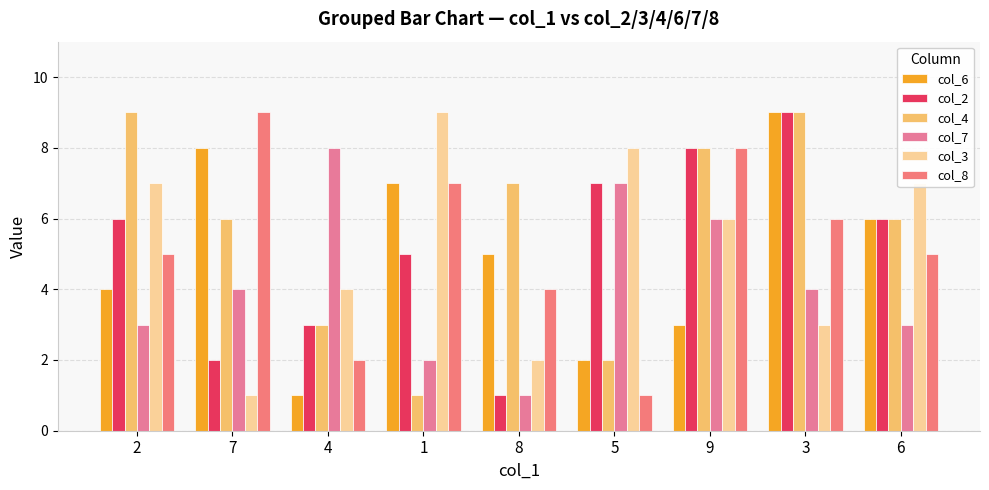

Which label corresponds to the largest value in the chart?

3